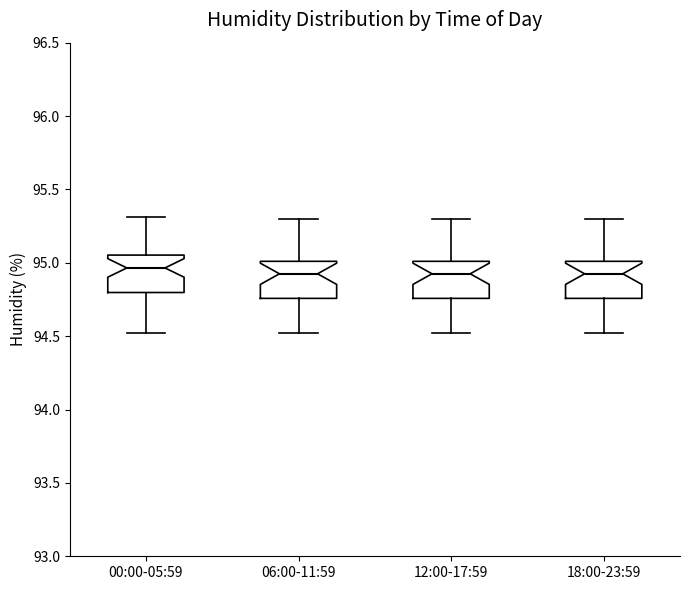

Reading left to right, read every box against the y-axis: the position of its median line, the range the box covers, and the ends of its whiskers. The values are not printed on the chart, so give them approximately, as read against the axis.

00:00-05:59: median 94.95, box 94.80 to 95.05, whiskers 94.50 to 95.30
06:00-11:59: median 94.95, box 94.75 to 95.00, whiskers 94.50 to 95.30
12:00-17:59: median 94.95, box 94.75 to 95.00, whiskers 94.50 to 95.30
18:00-23:59: median 94.95, box 94.75 to 95.00, whiskers 94.50 to 95.30